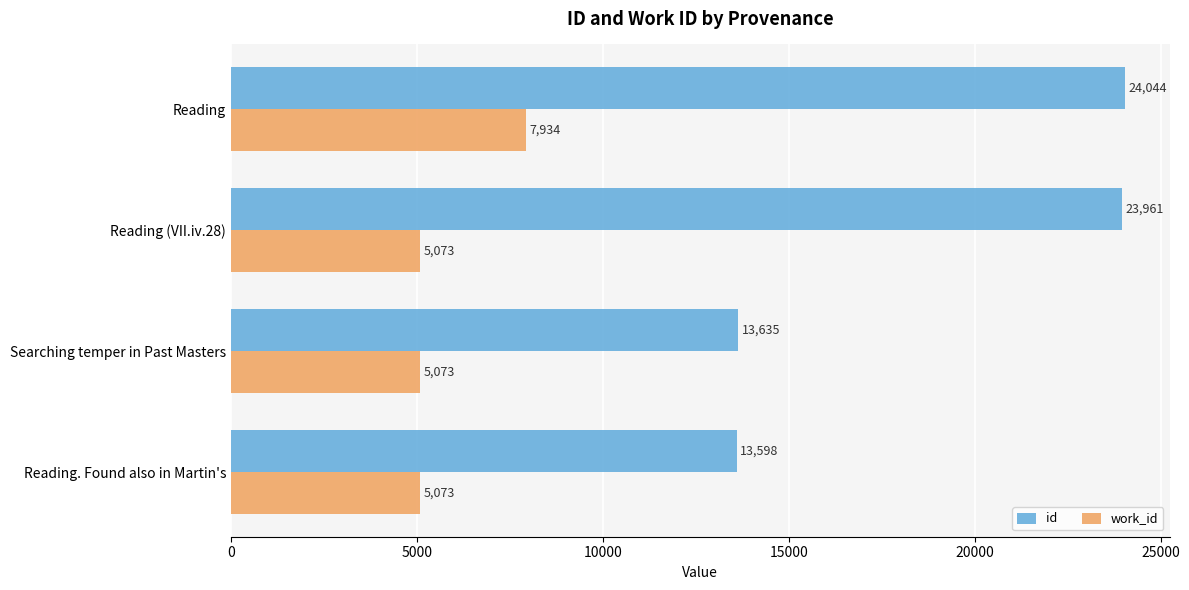

What is the sum of the work_id values at Reading and Reading (VII.iv.28)?

13007